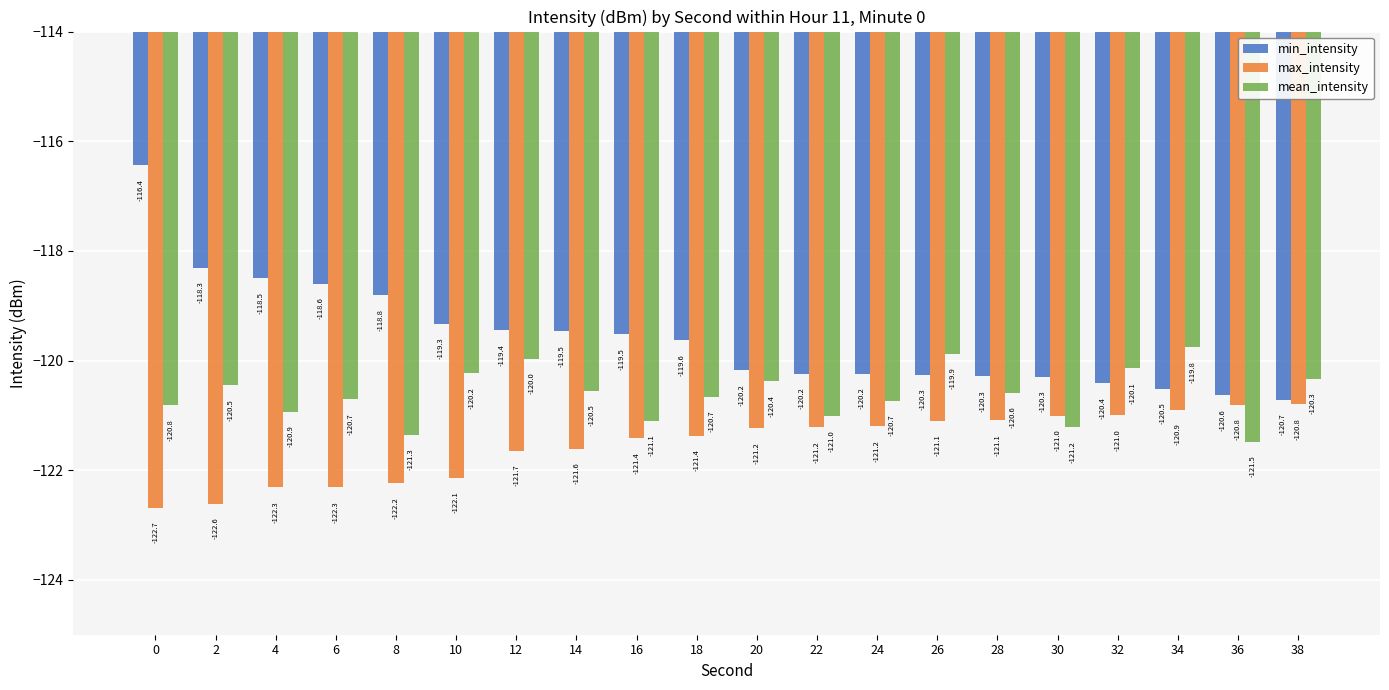

Which series has the widest spread of values?

min_intensity